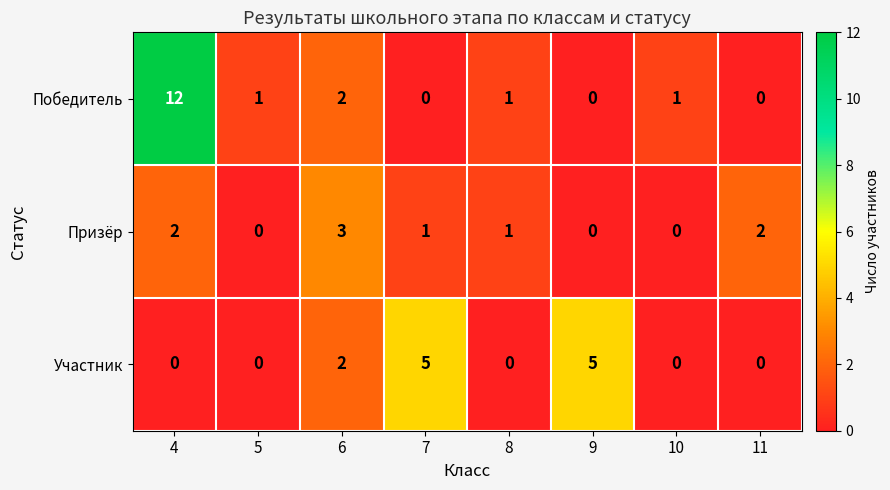

Reading left to right, extract all data points from this chart.

Победитель: 12	1	2	0	1	0	1	0
Призёр: 2	0	3	1	1	0	0	2
Участник: 0	0	2	5	0	5	0	0